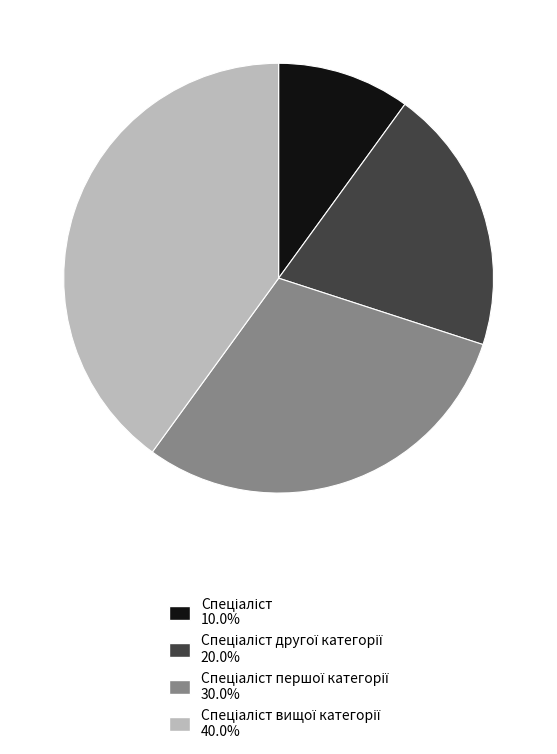

Does any single category account for the majority?

No